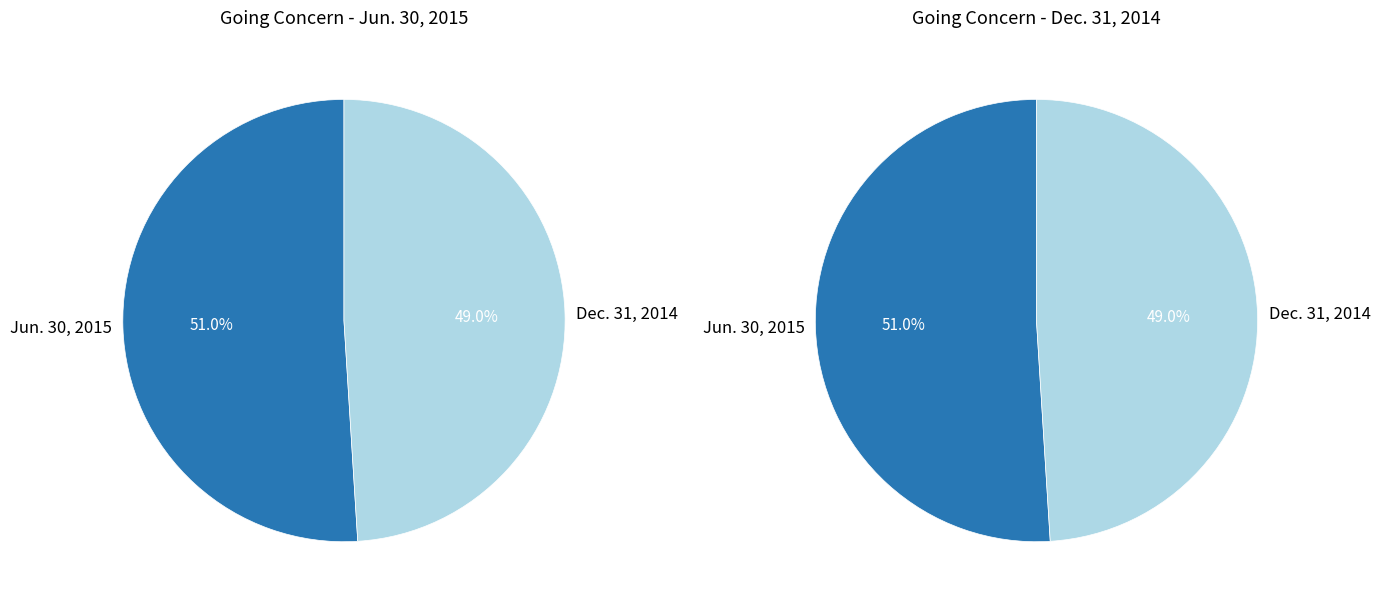

How much of the chart is everything except 1?

51.0%